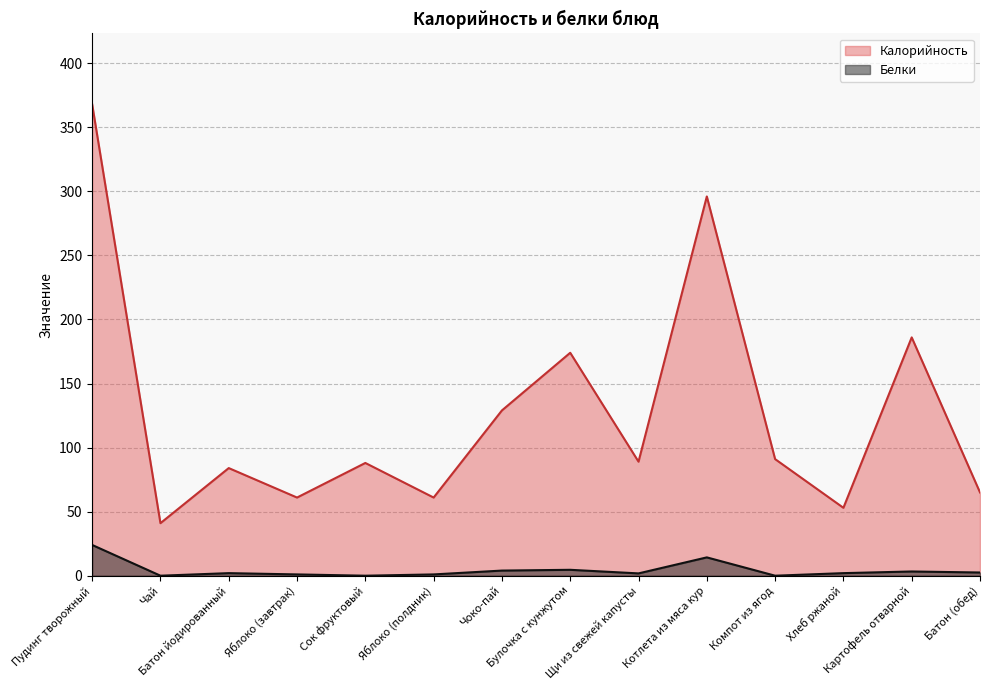

Which series has the largest total across all categories?

Калорийность